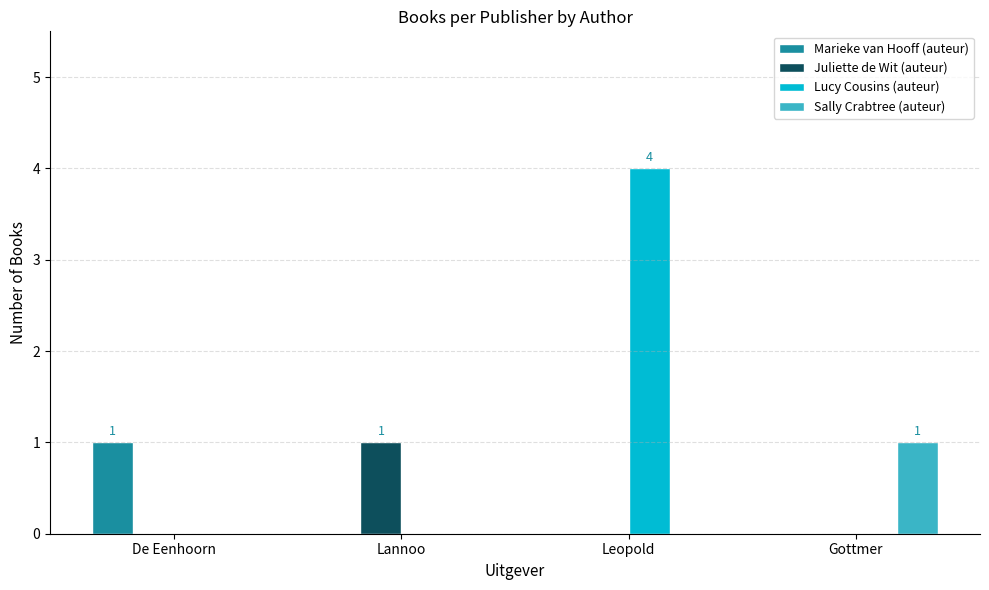

Which series has the widest spread of values?

Lucy Cousins (auteur)